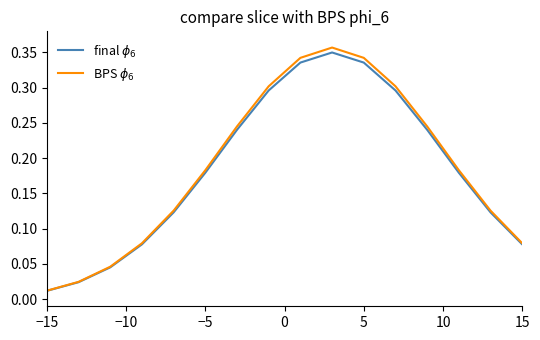

What are all the series names shown in the legend?

final $\phi_6$, BPS $\phi_6$